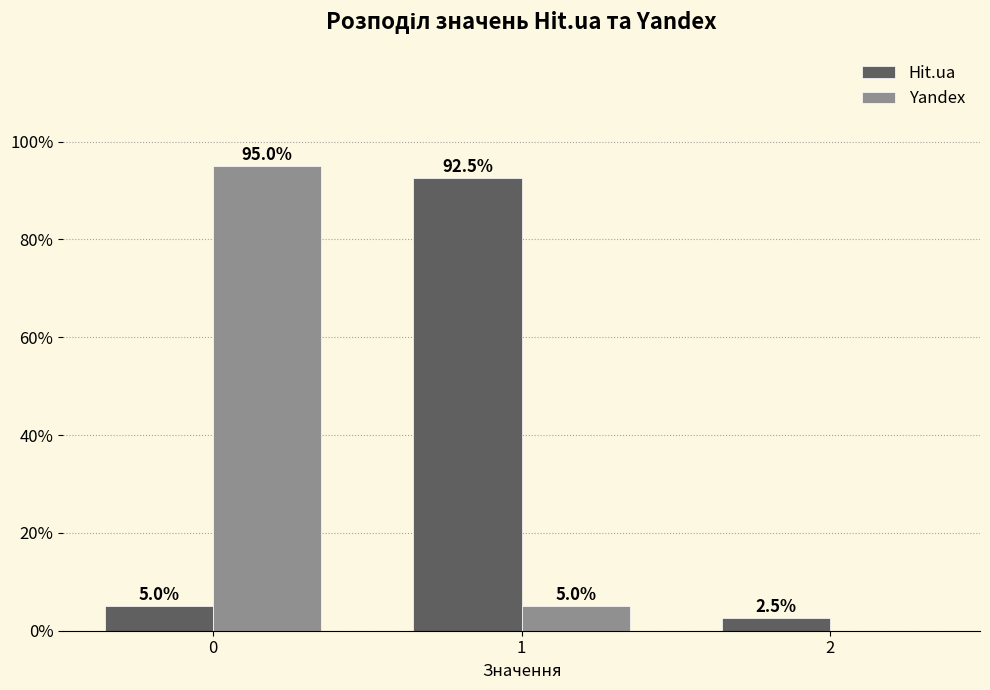

Count the number of data series in this chart.

2